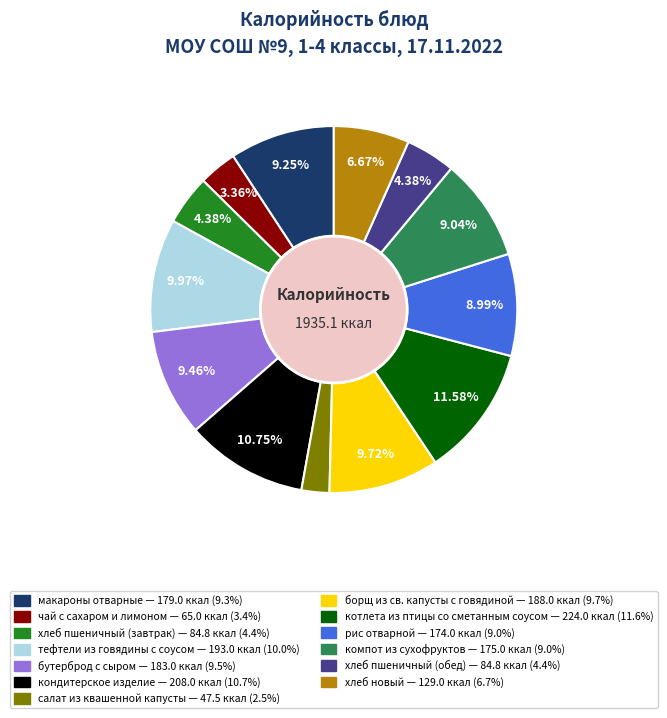

How much of the chart is everything except бутерброд с сыром?

90.5%